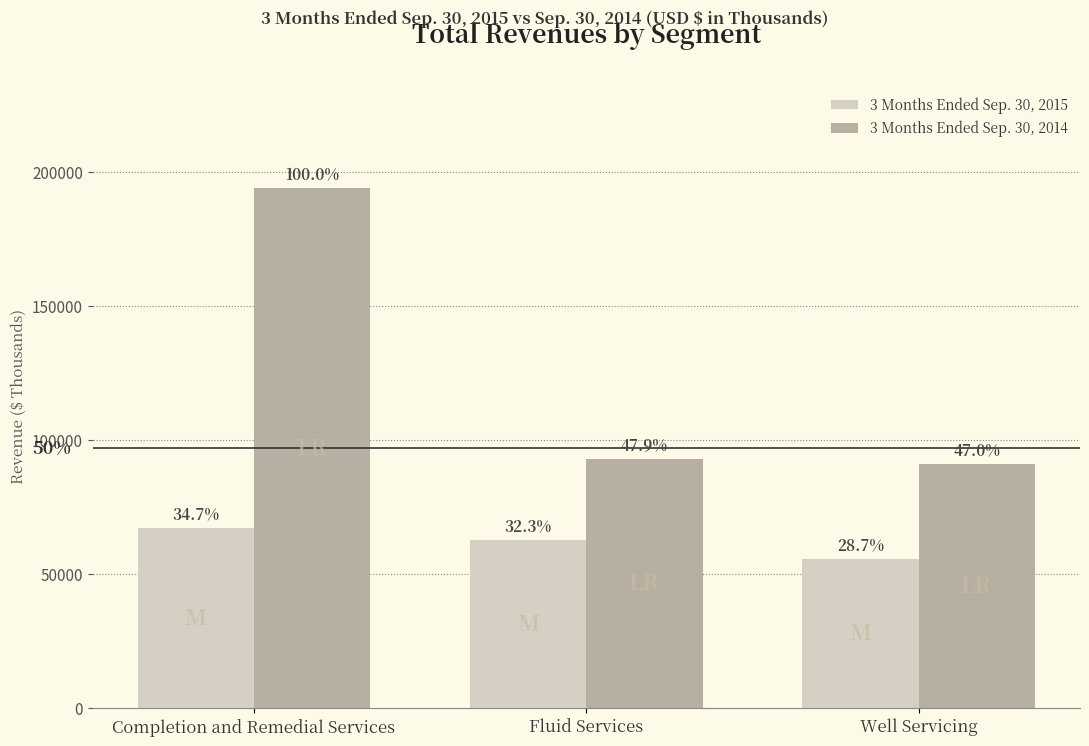

How many bars are there in each group?

2